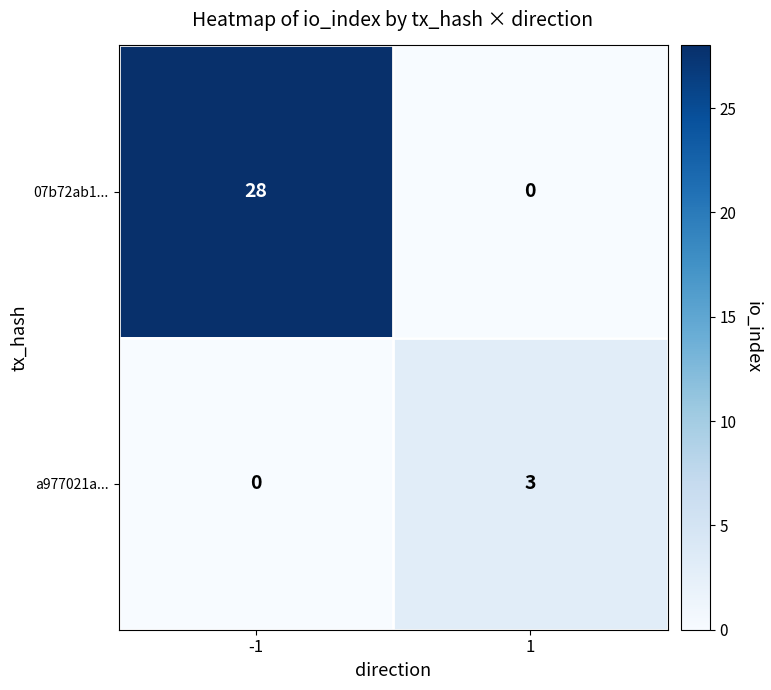

List the series in order of their overall mean, lowest first.

a977021a..., 07b72ab1...